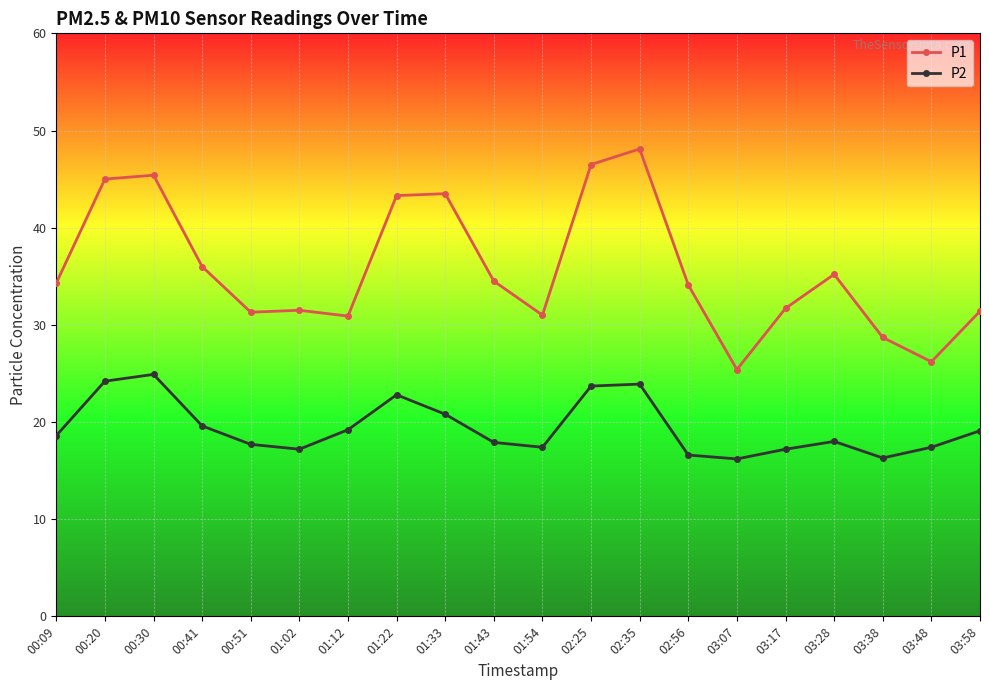

What is the minimum value for P1?

25.4